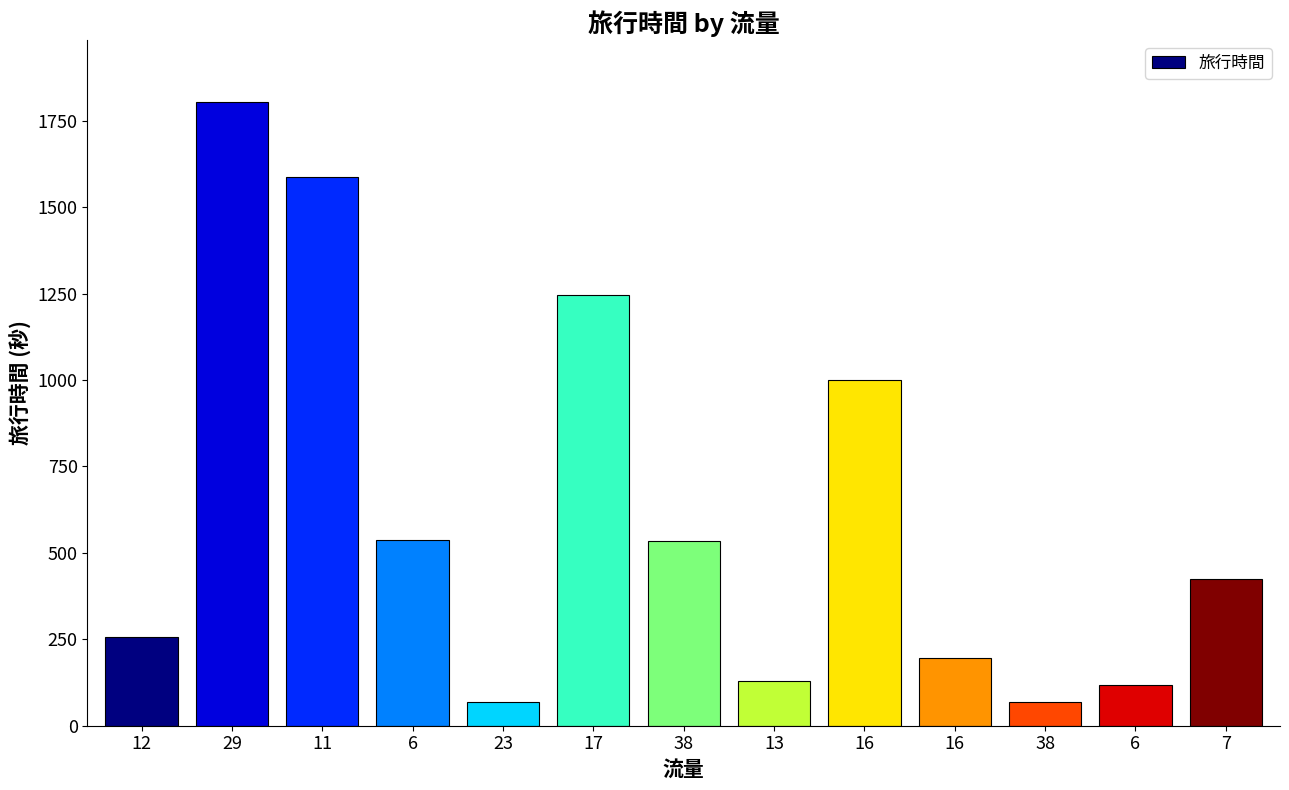

Does the chart contain any negative values?

No